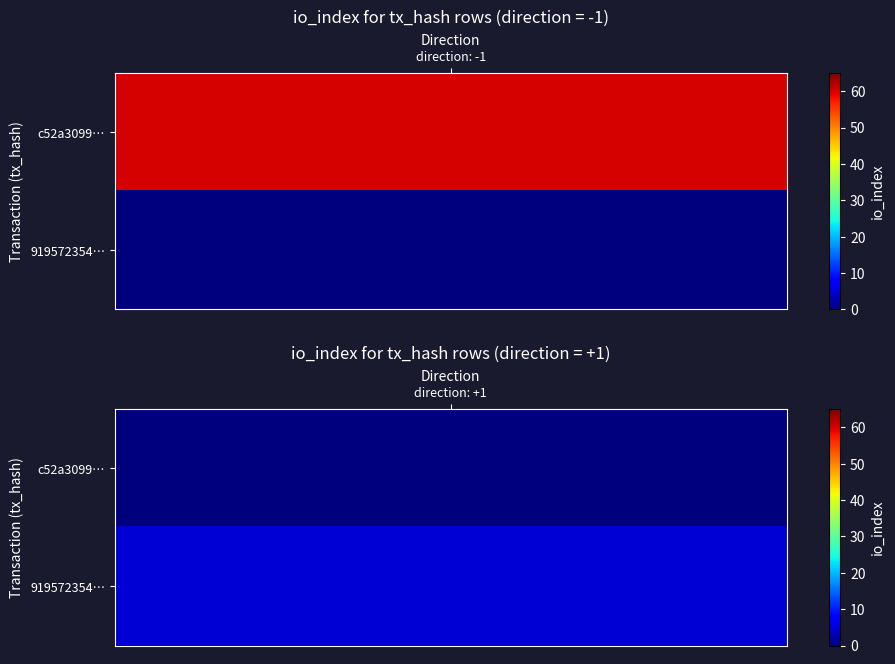

True or false: c52a3099a947dcd59a4af7ce60742e6e6ee5aa9 has a value of 39 at io_index.

False